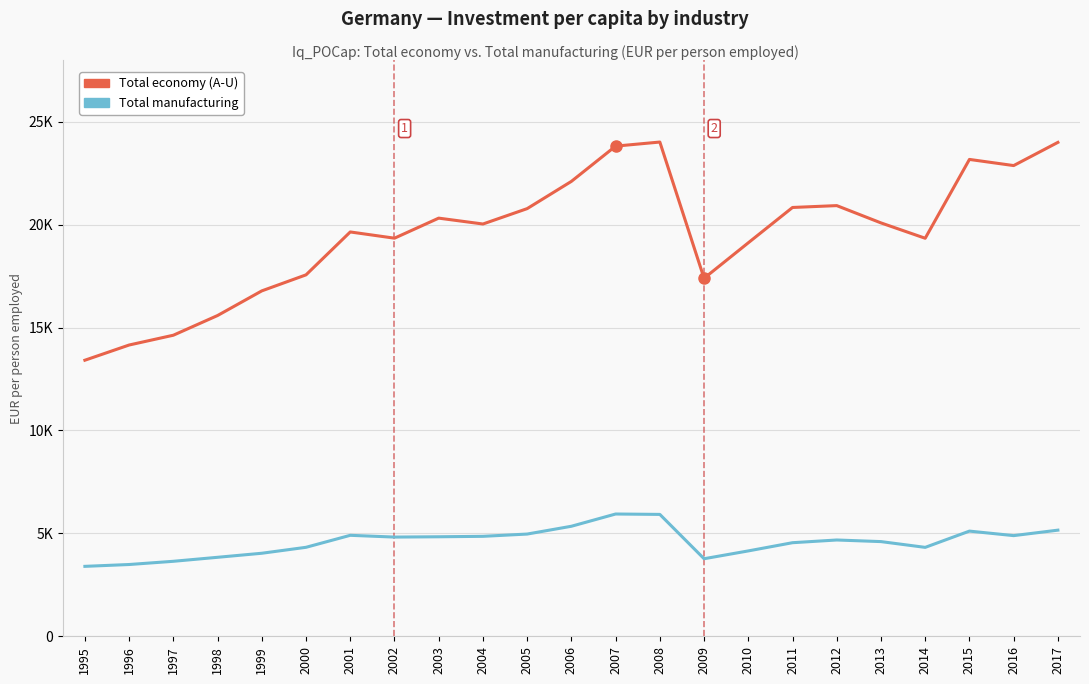

True or false: Total economy (A-U) and Total manufacturing cross at least once.

False